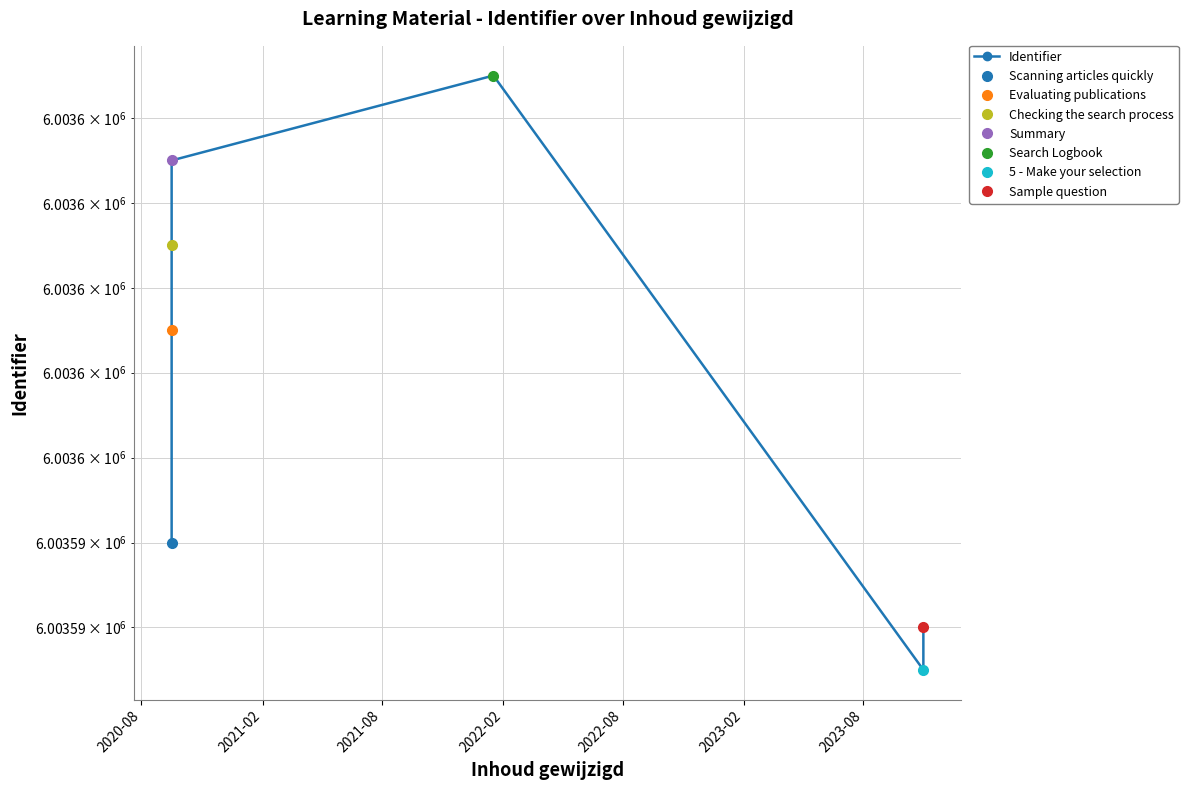

What is the value of the 7th point from the left?

6003592